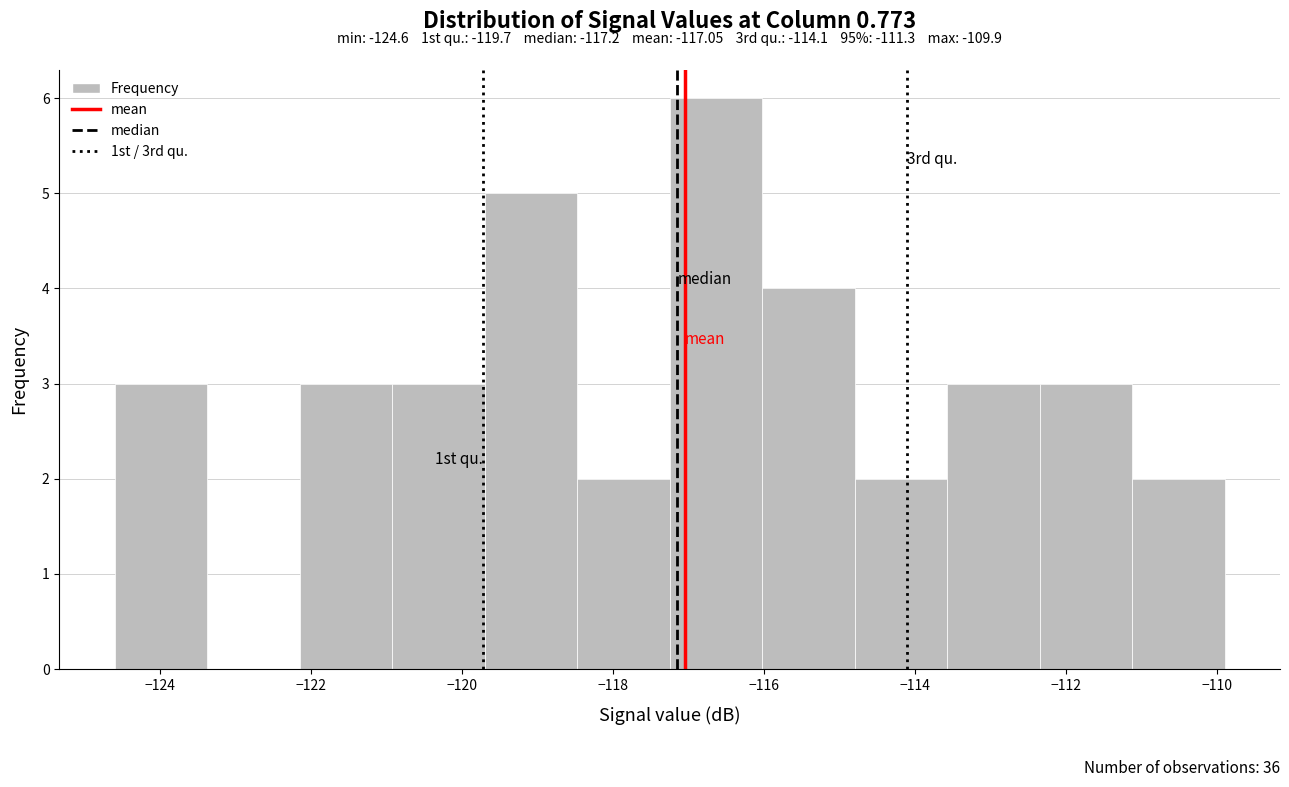

Which range on the x-axis has the tallest bar?

-117.2 to -116.0